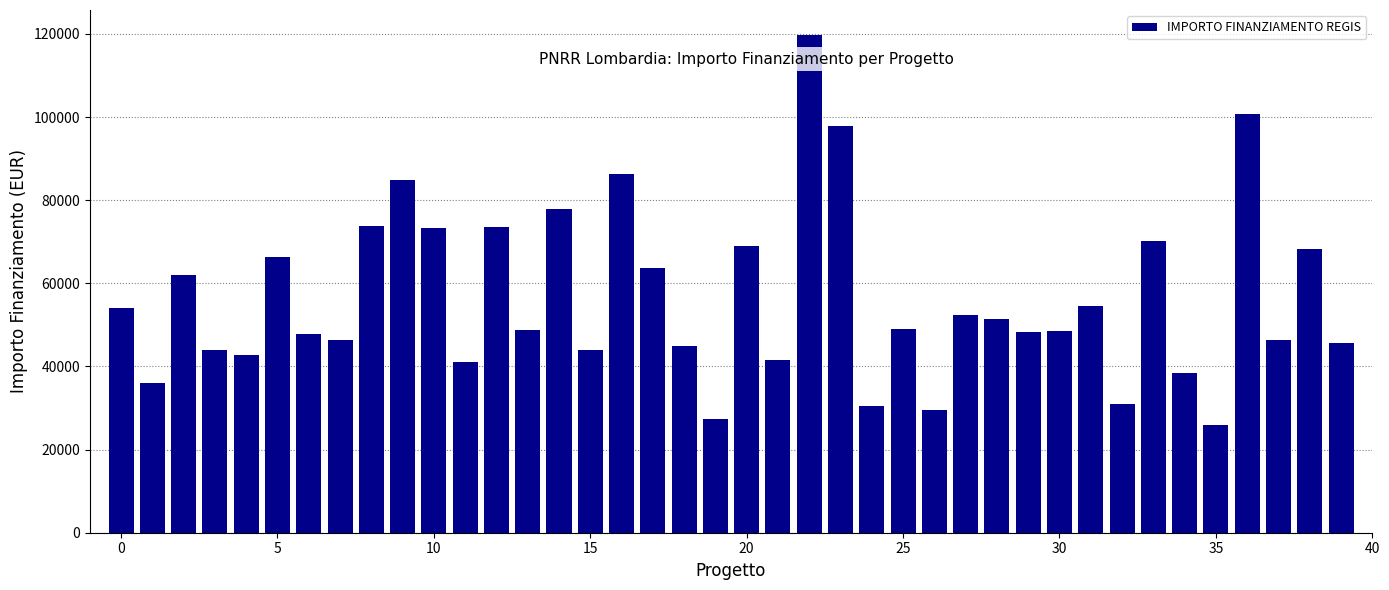

How many values are below 48957?

20